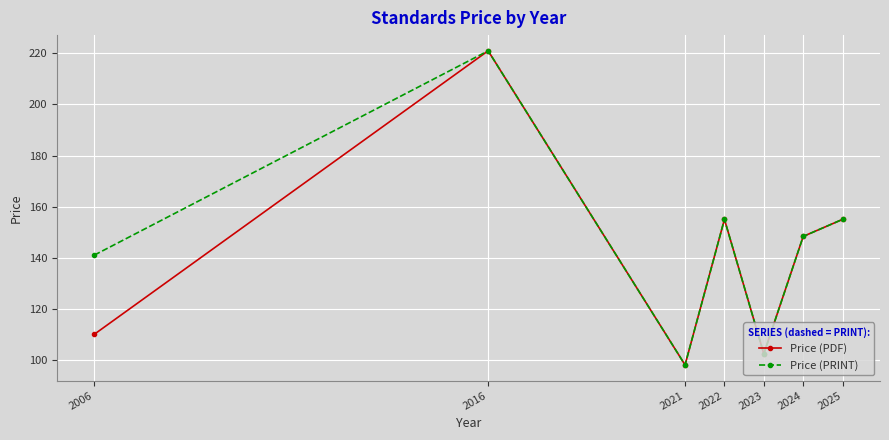

What is the average value of the Price (PRINT) series?

145.8